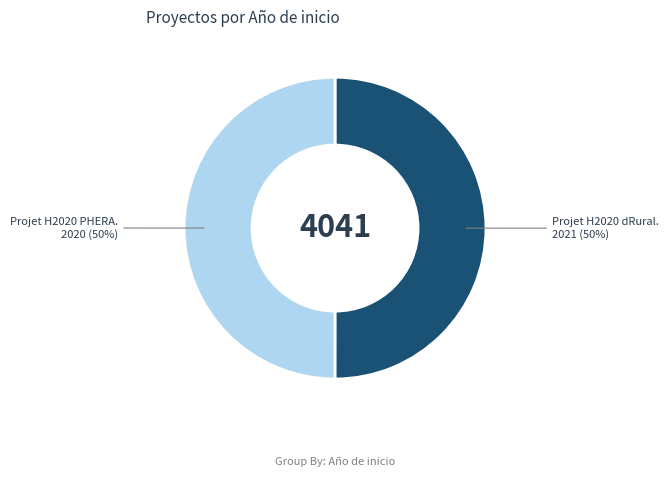

To the nearest percent, what is the average slice percentage?

50%